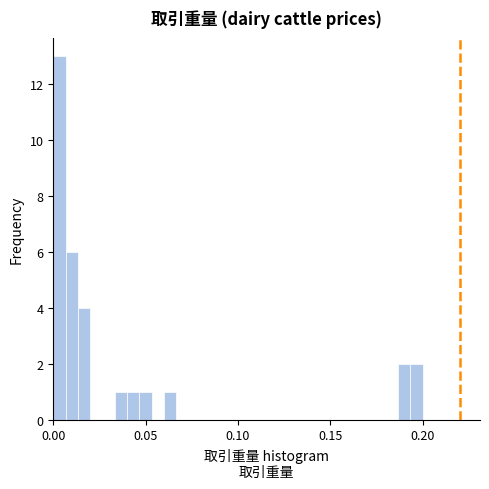

Read against the x-axis, roughly where is the centre of the tallest bar?

0.005